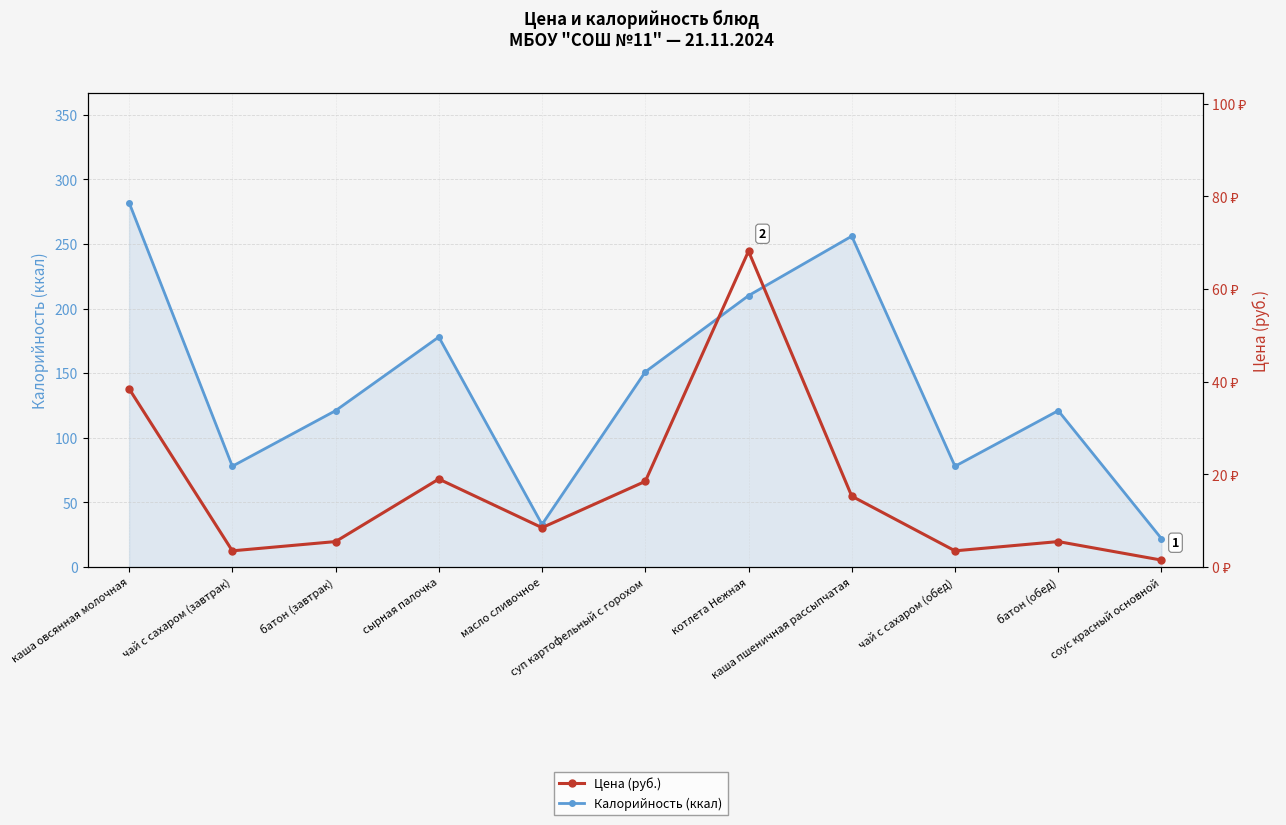

At which category is the sum across all series the highest?

каша овсянная молочная